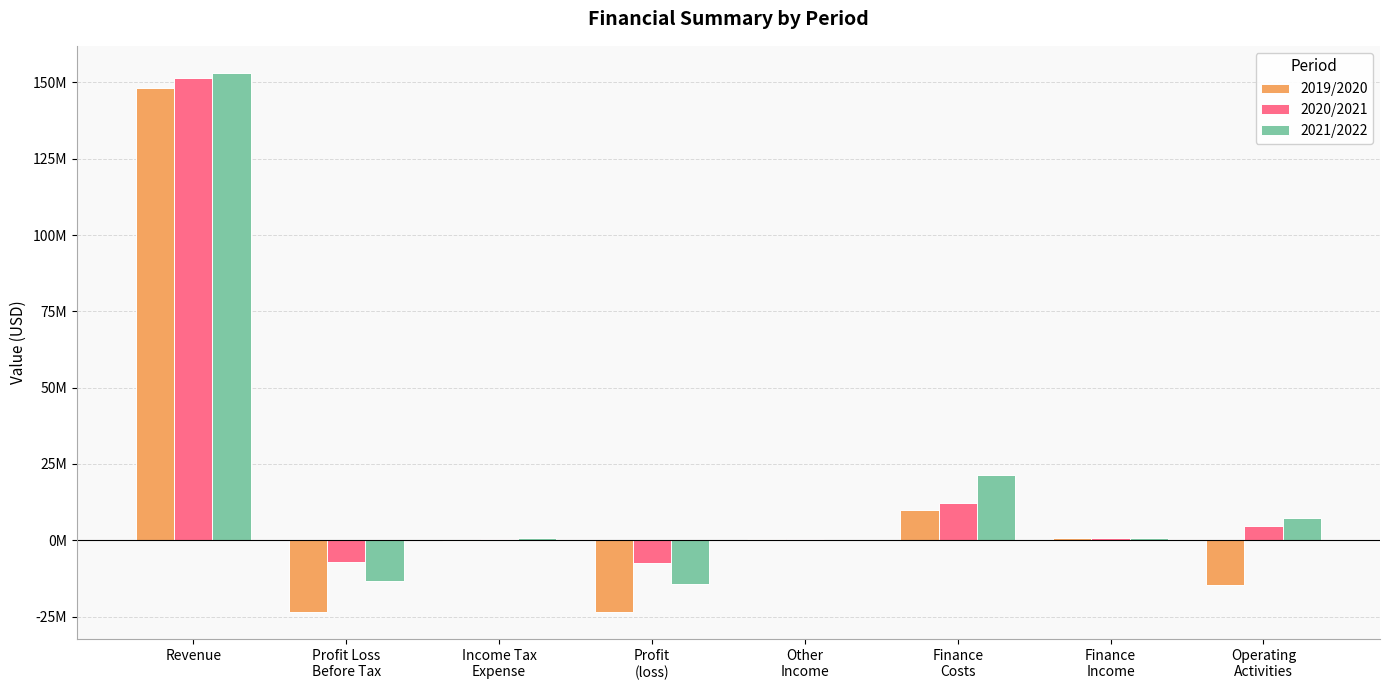

What is the sum of all 2019/2020 values?

97292000